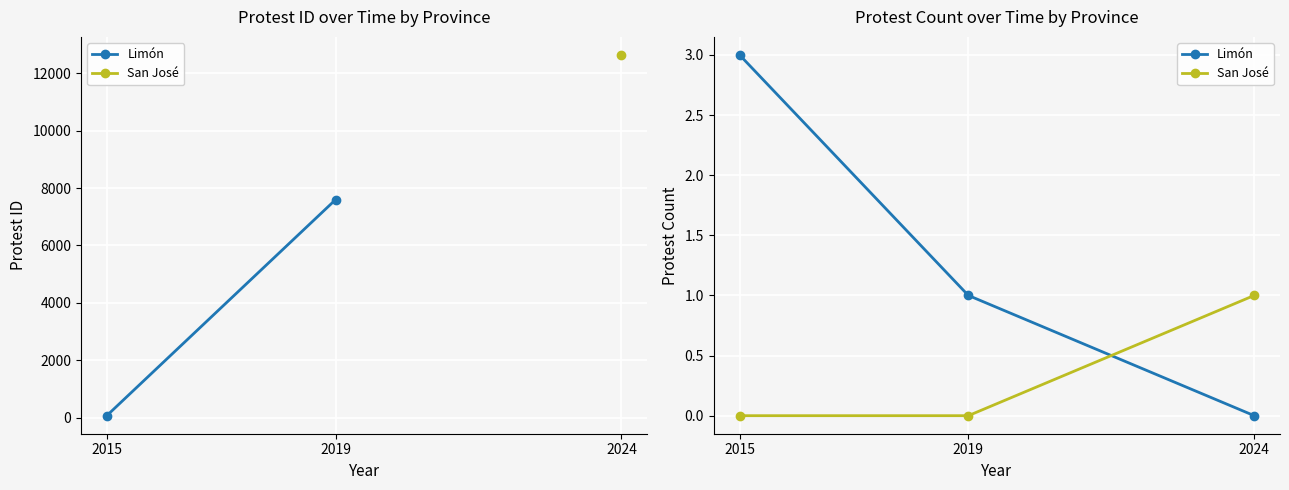

At how many categories does at least one series exceed 1?

1